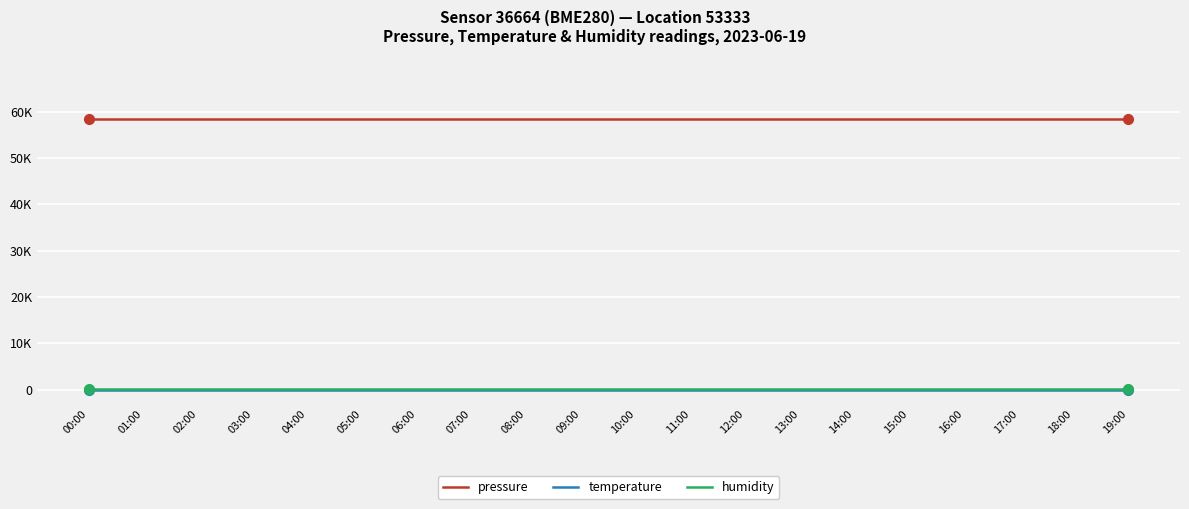

Does the chart have visible grid lines?

Yes